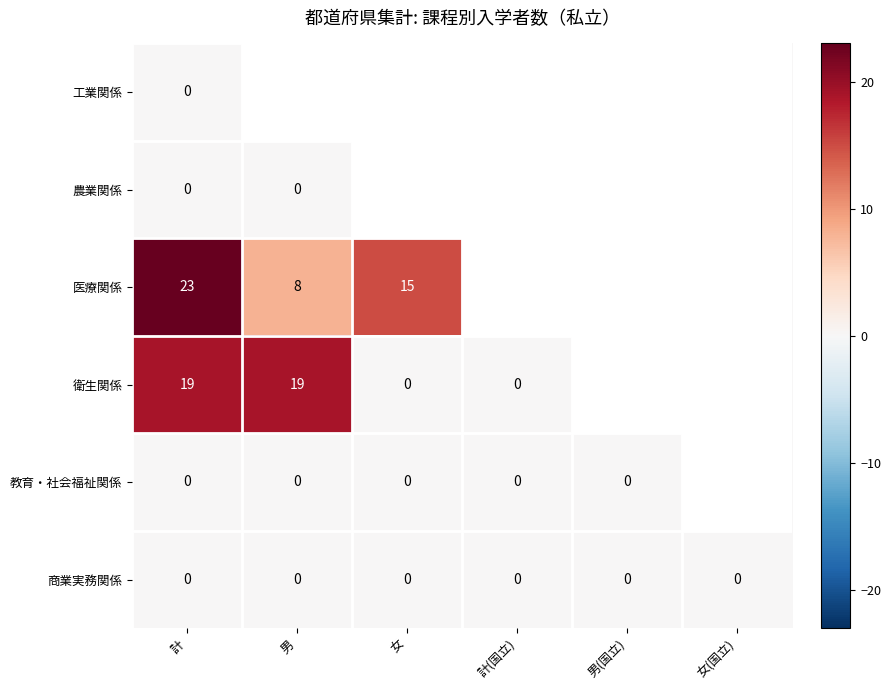

Is the value of 衛生関係 at 計 greater than the value of 医療関係 at 男?

Yes